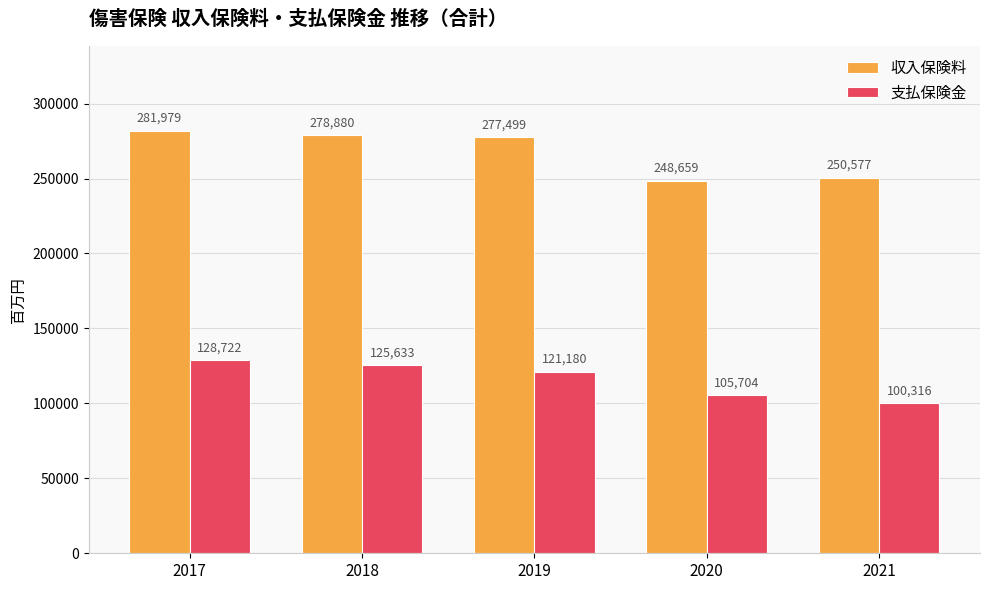

What is the difference between the 収入保険料 values at 2019 and 2020?

28840